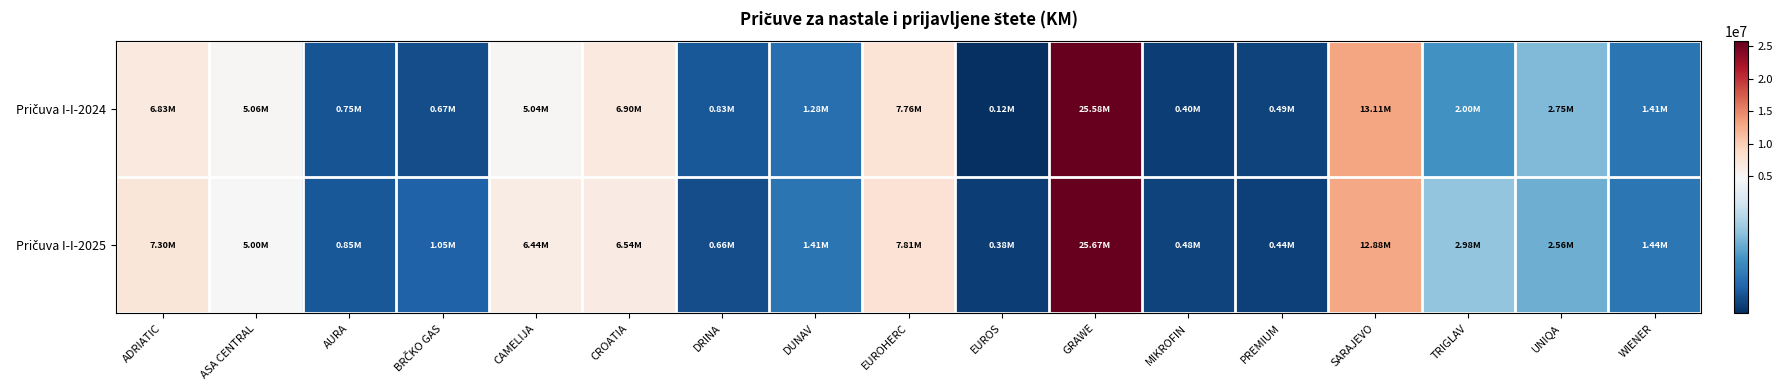

Between DRINA and MIKROFIN, which series saw the biggest shift?

Pričuva I-I-2024